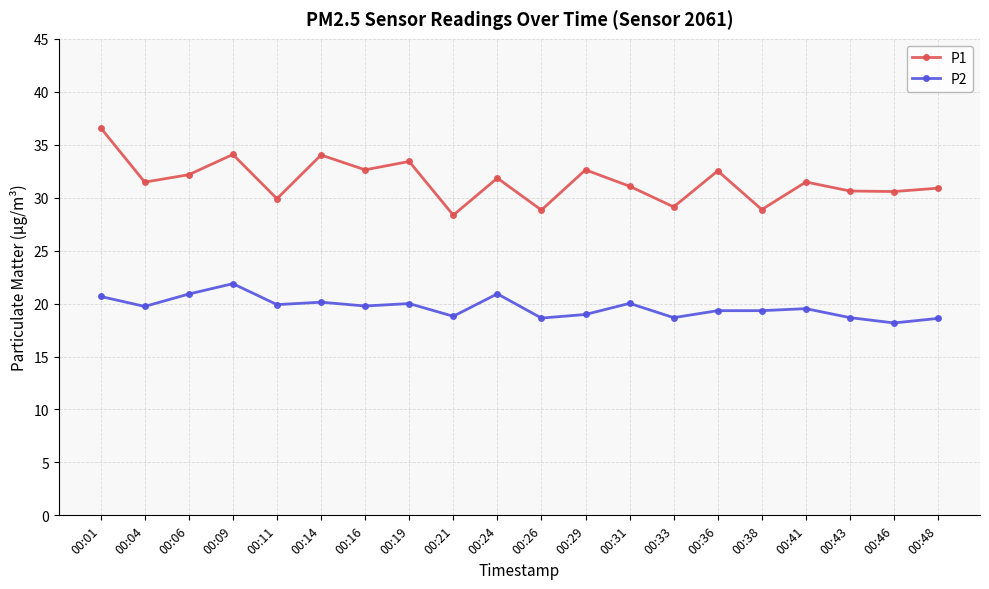

At which category does the chart reach its peak across all series?

00:01